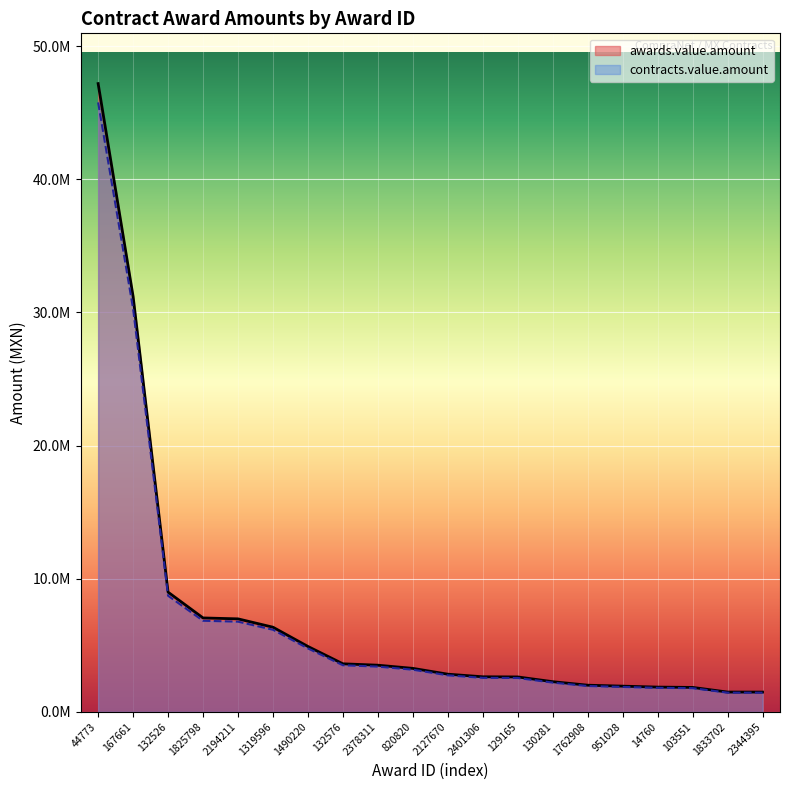

Does the chart display data point markers on the line(s)?

No